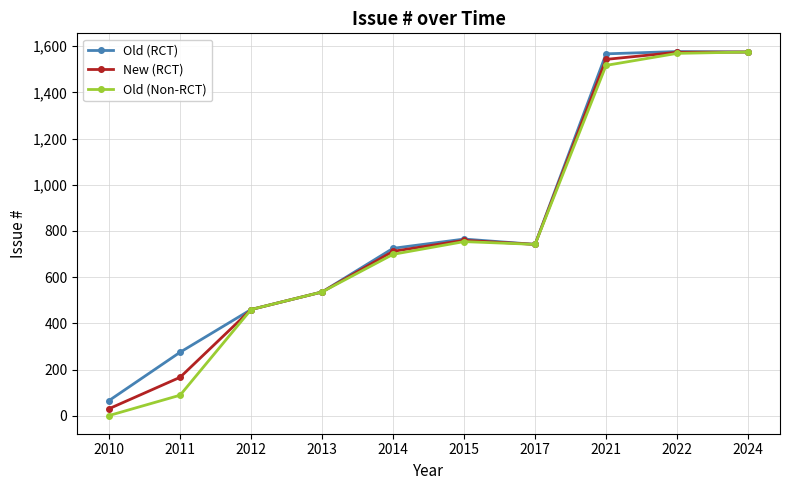

At which label does Old (Non-RCT) reach its minimum?

2010